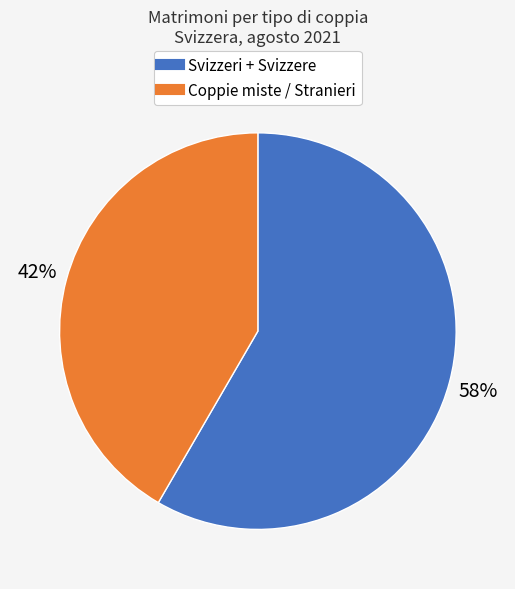

Is there a majority slice in this chart?

Yes